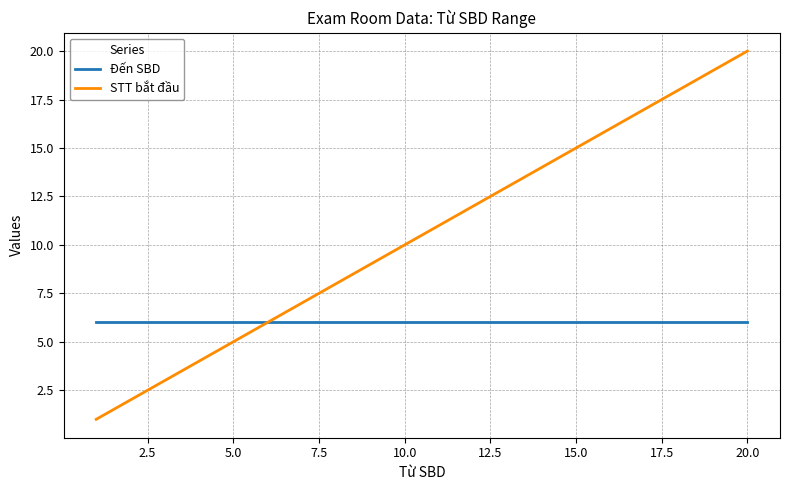

List the series in order of their peak value, highest first.

STT bắt đầu, Đến SBD